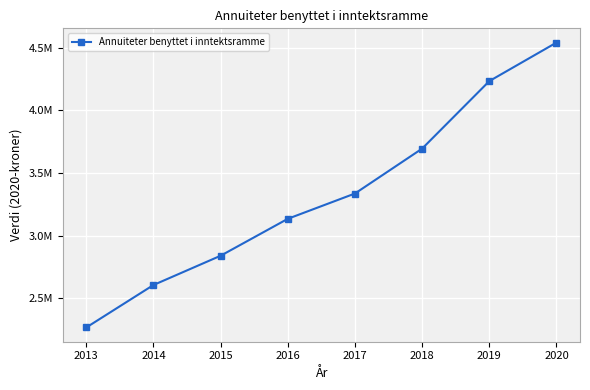

Read the value at 2016.

3133869.2